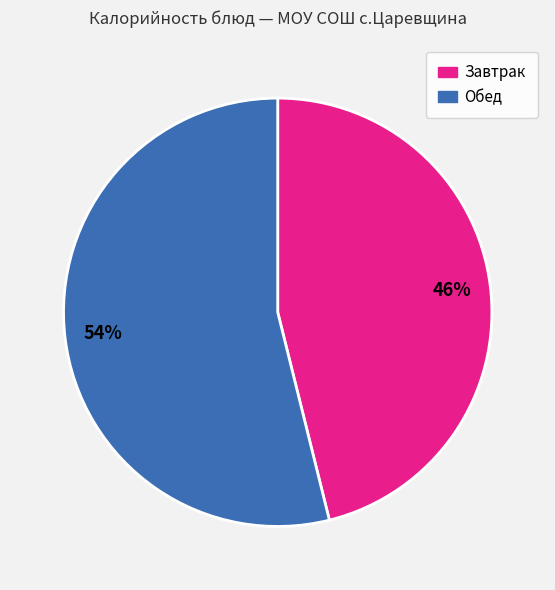

To the nearest percent, what is the difference between the largest and smallest slice percentages?

8%